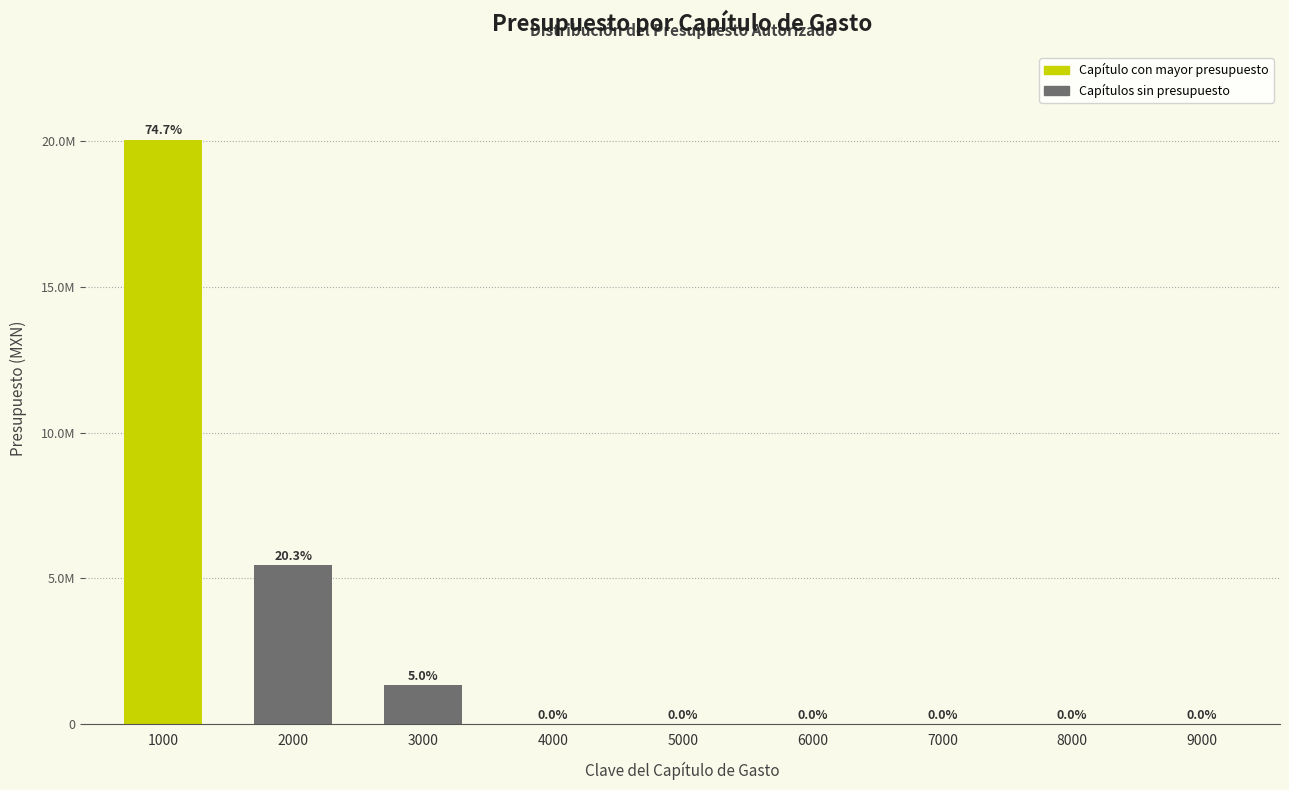

Does the chart contain stacked bars?

No